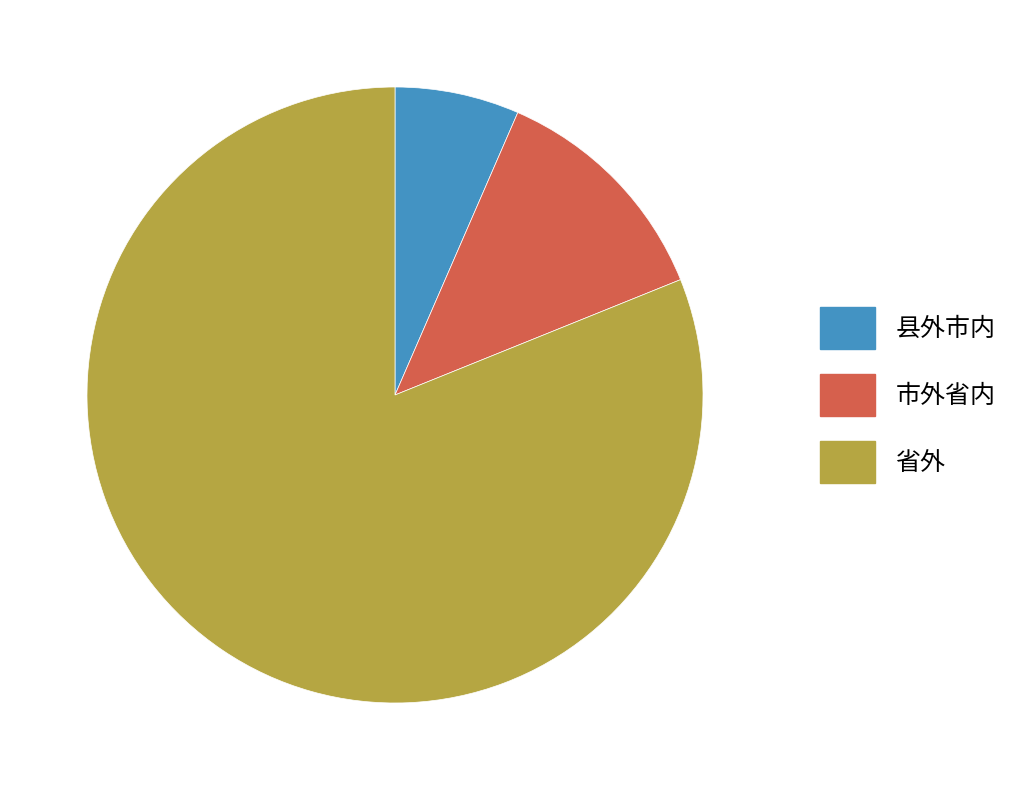

Rank the categories by value from highest to lowest.

省外, 市外省内, 县外市内